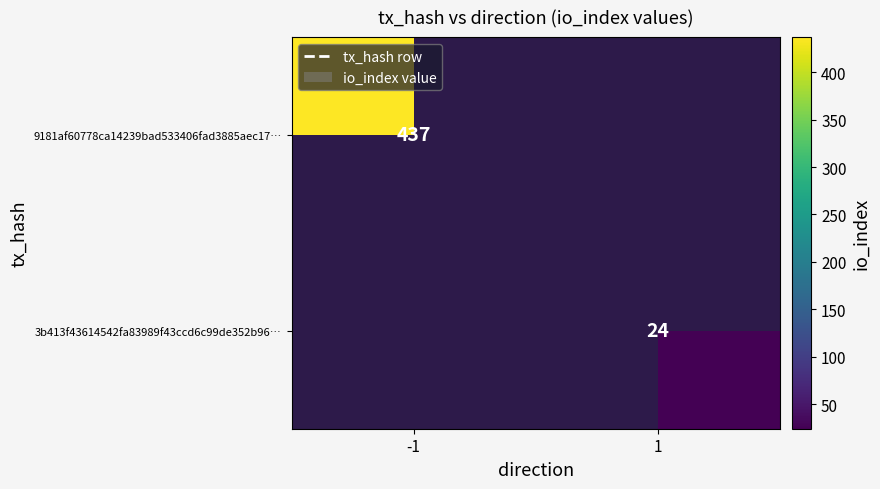

The 9181af60778ca14239bad533406fad3885aec17… series shows 437 at -1. True or false?

True